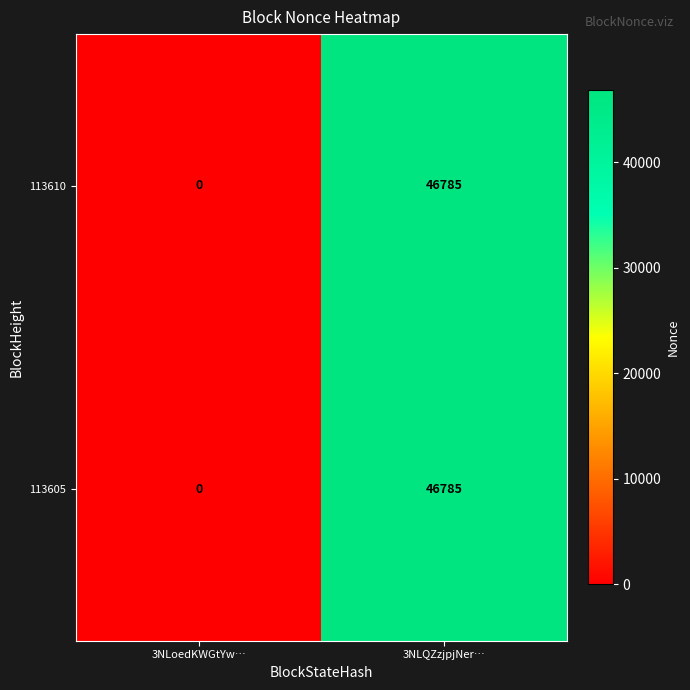

What is the approximate value of 113610 at 3NLQZzjpjNer…, to the nearest 50?

46800